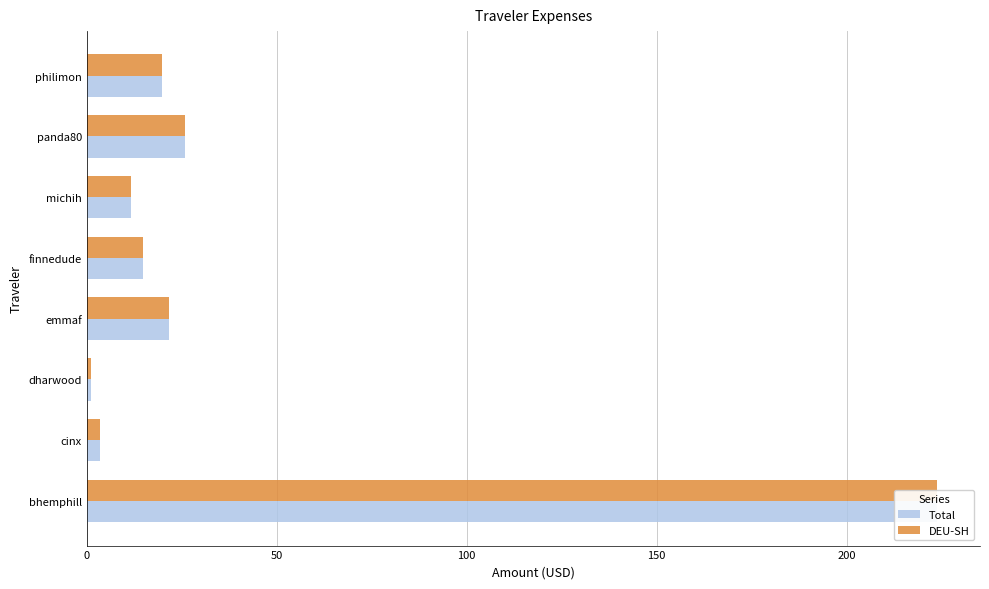

Reading left to right, transcribe all the data shown in this chart.

Total: 223.9	3.5	1.1	21.6	14.8	11.7	25.8	19.7
DEU-SH: 223.9	3.5	1.1	21.6	14.8	11.7	25.8	19.7